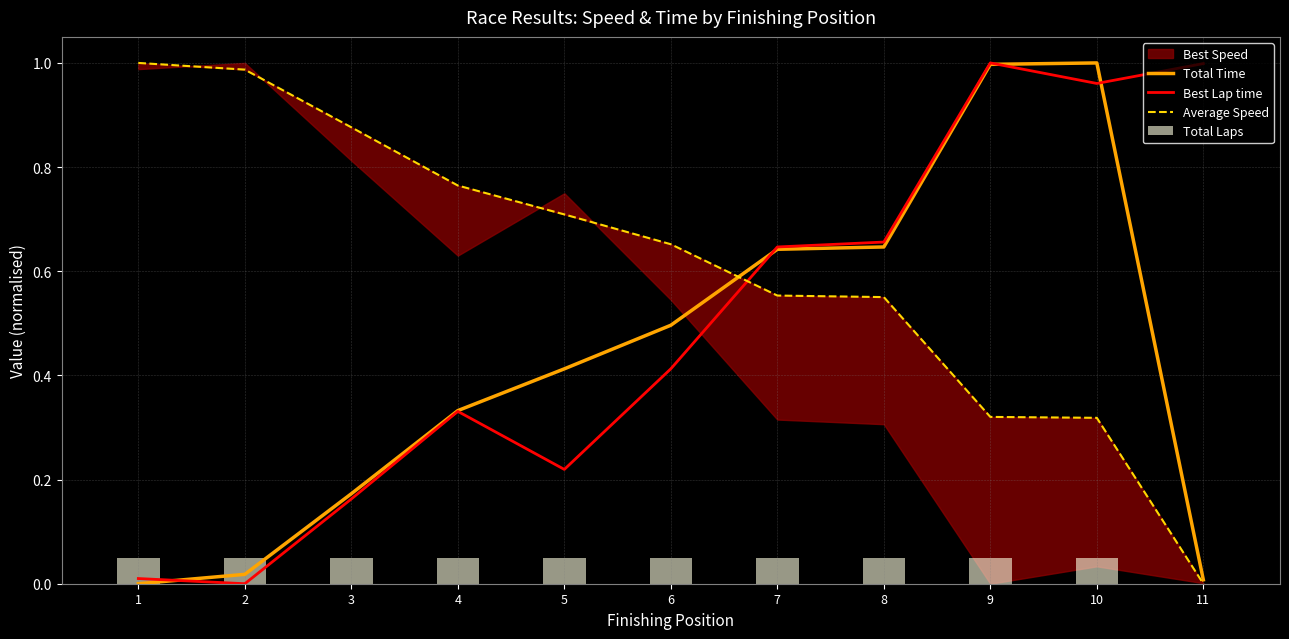

The Best Lap time series shows 0.2 at 9. True or false?

False